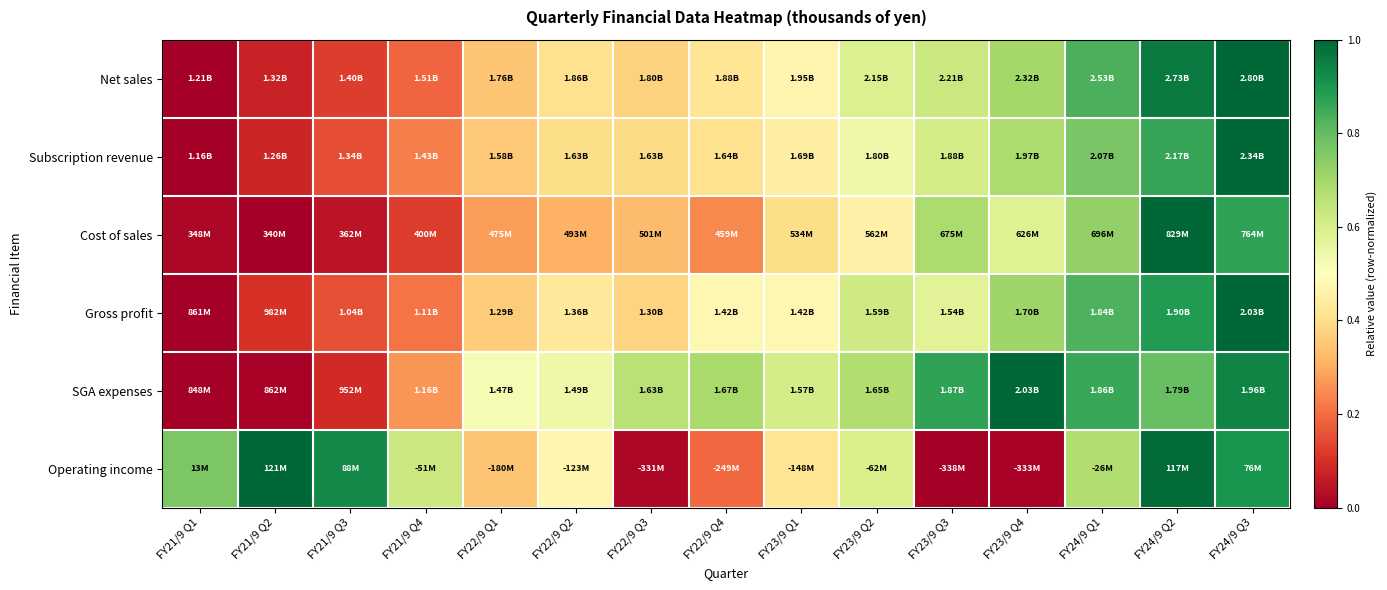

What is the total value across all series at FY22/9 Q1?

2.2